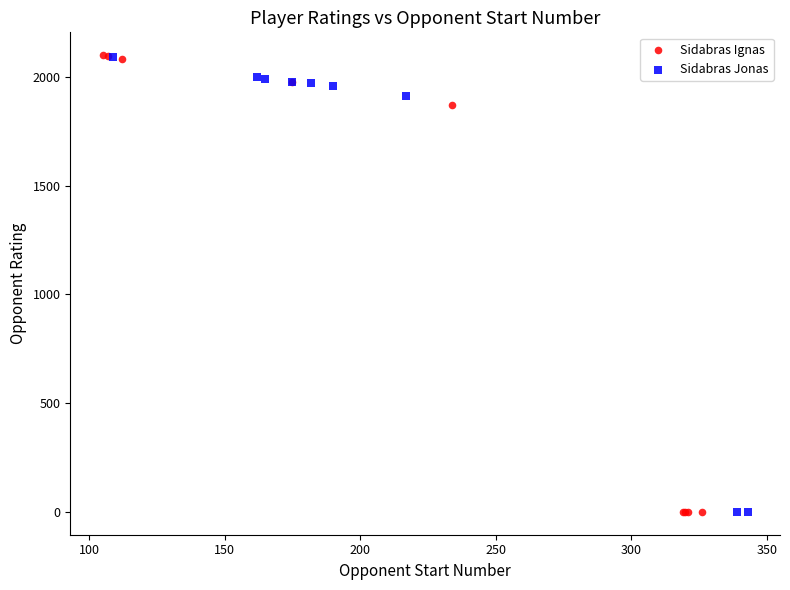

Which series has the largest Y range (max minus min)?

Sidabras Ignas